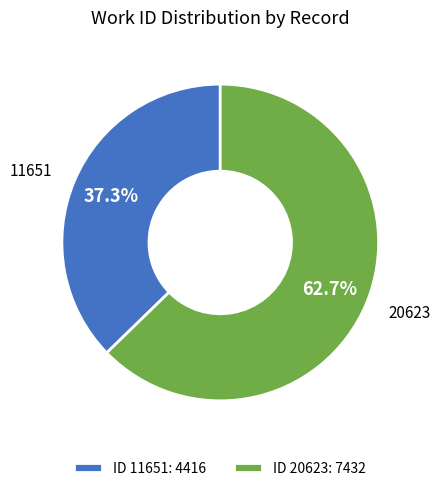

How many slices are in this pie chart?

2